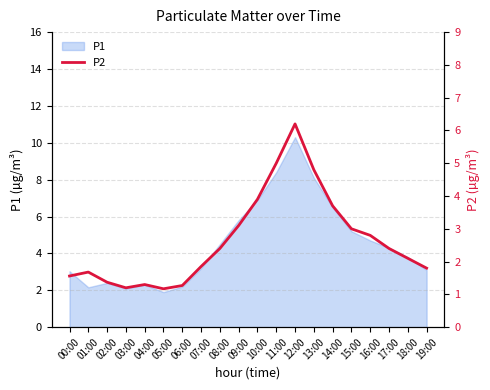

What is the label of the 11th point from the left?

10:00